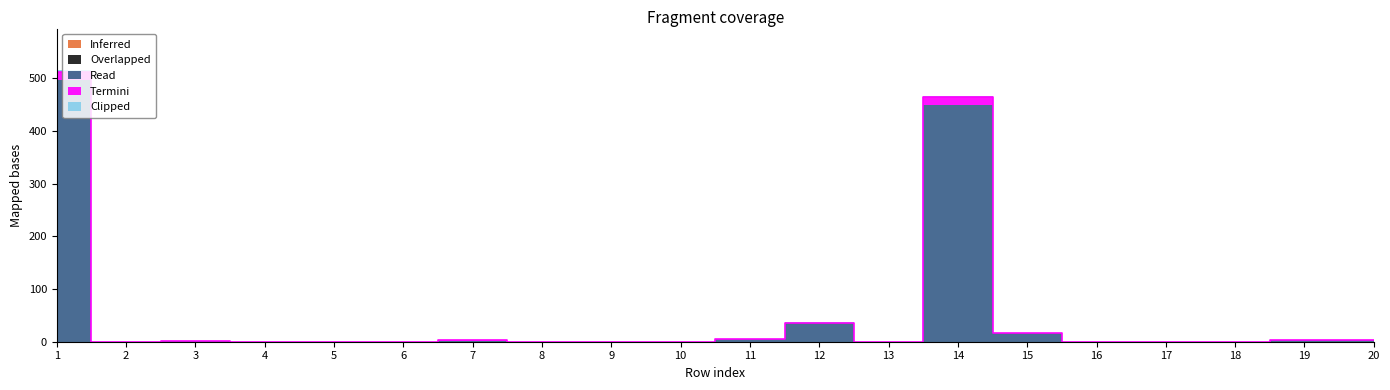

What is the spread (max minus min) of values at 12?

35